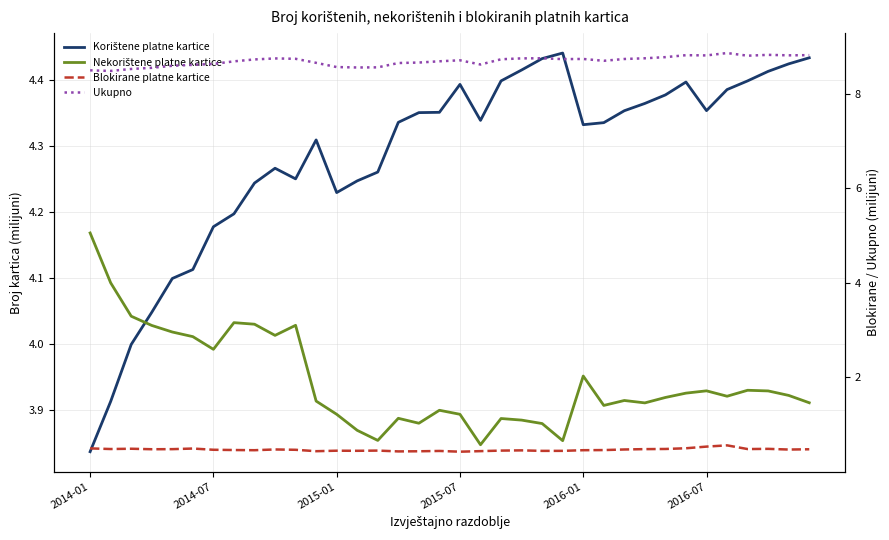

What value does the Korištene platne kartice series have at 34?

4.4